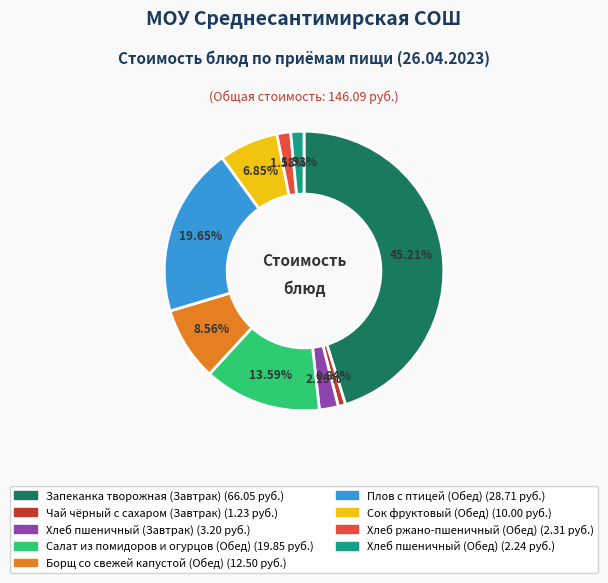

Which has a higher value, Салат из помидоров и огурцов (Обед) or Плов с птицей (Обед)?

Плов с птицей (Обед)